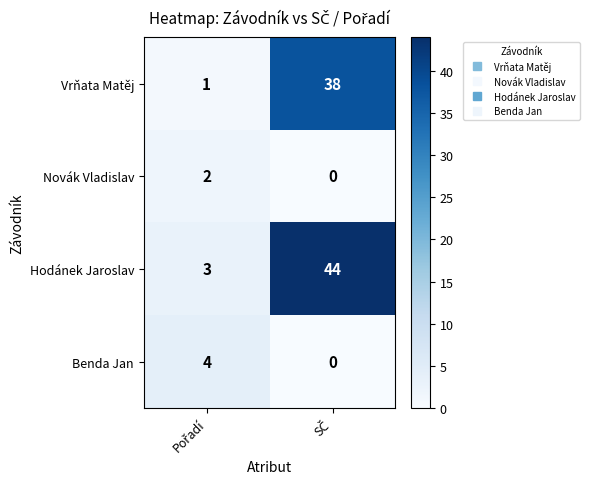

Which series has the largest total across all categories?

Hodánek Jaroslav